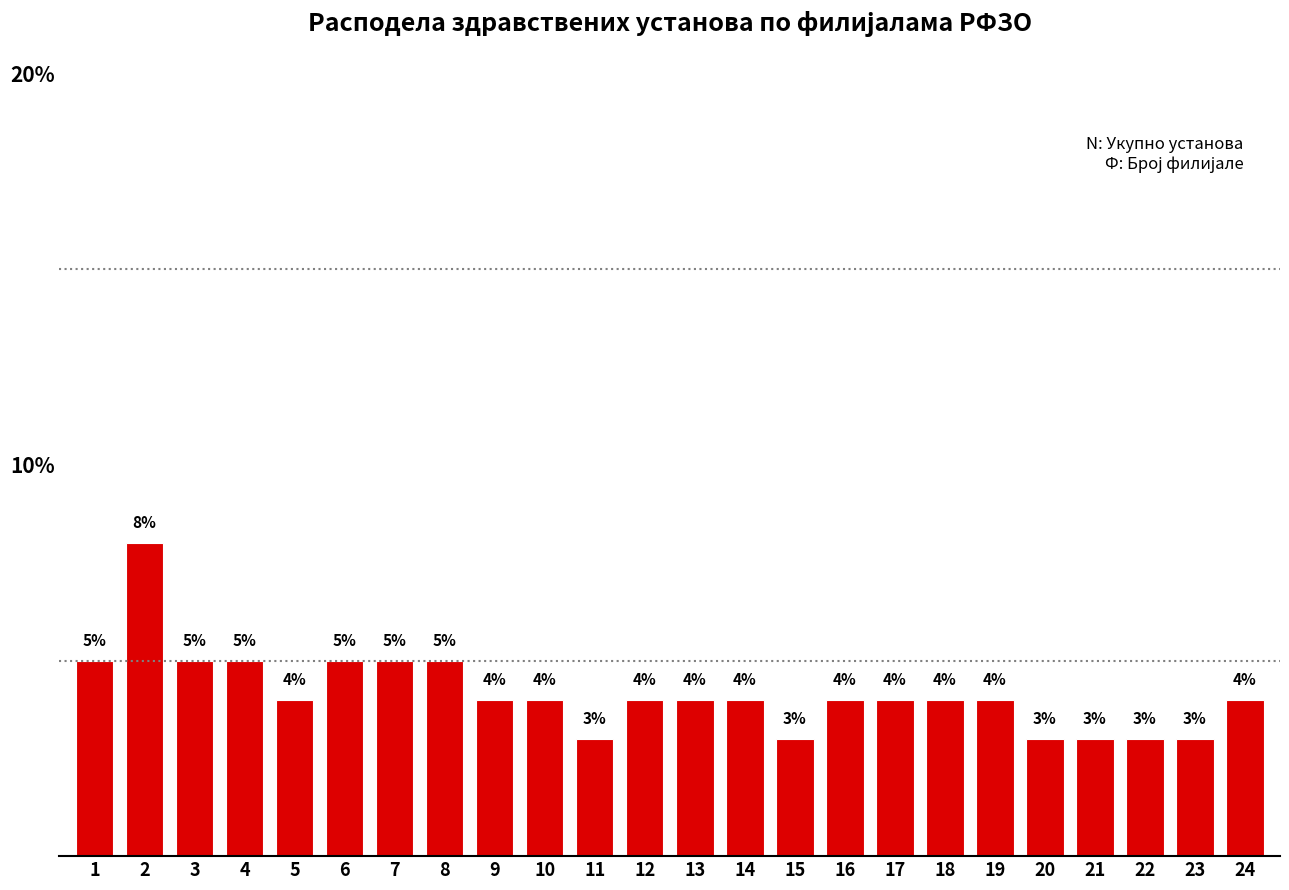

Reading right to left, transcribe all the data shown in this chart.

24=4	23=3	22=3	21=3	20=3	19=4	18=4	17=4	16=4	15=3	14=4	13=4	12=4	11=3	10=4	9=4	8=5	7=5	6=5	5=4	4=5	3=5	2=8	1=5